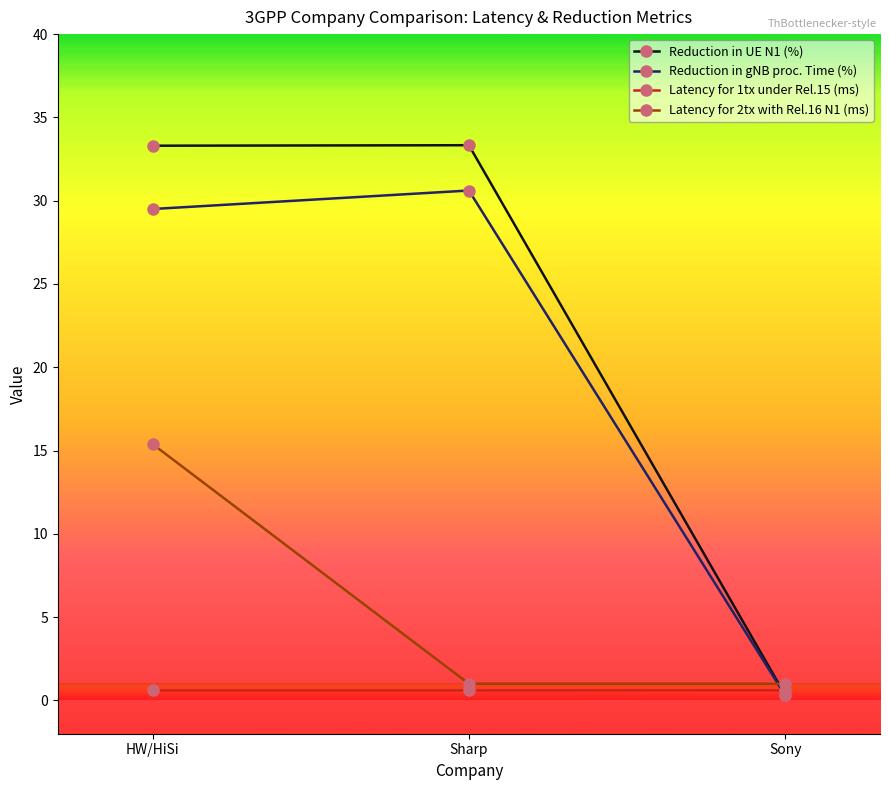

Is the value of Latency for 2tx with Rel.16 N1 (ms) at Sony greater than the value of Latency for 1tx under Rel.15 (ms) at HW/HiSi?

Yes